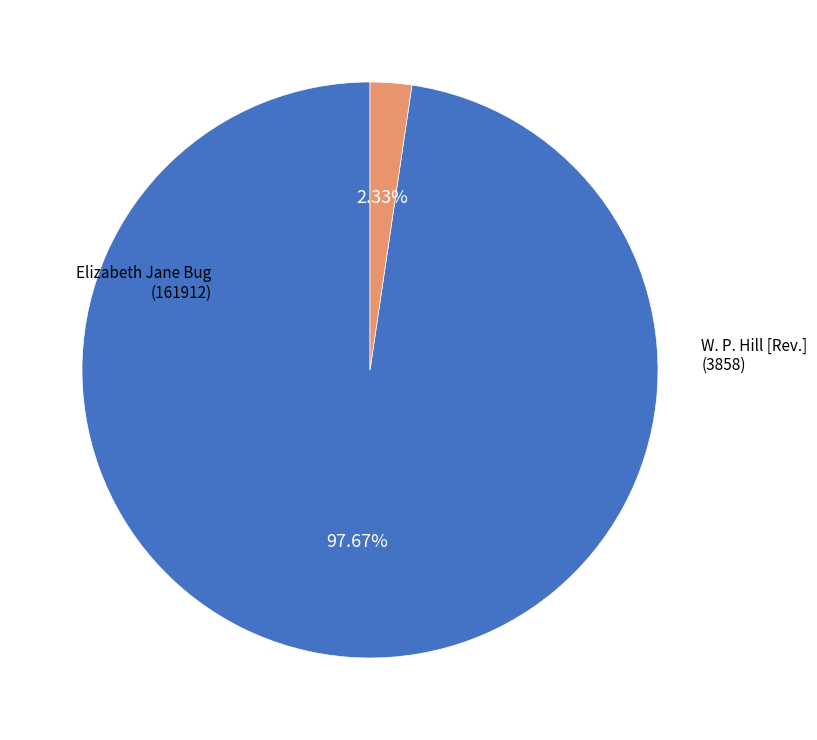

Is there any slice that represents more than half of the pie?

Yes